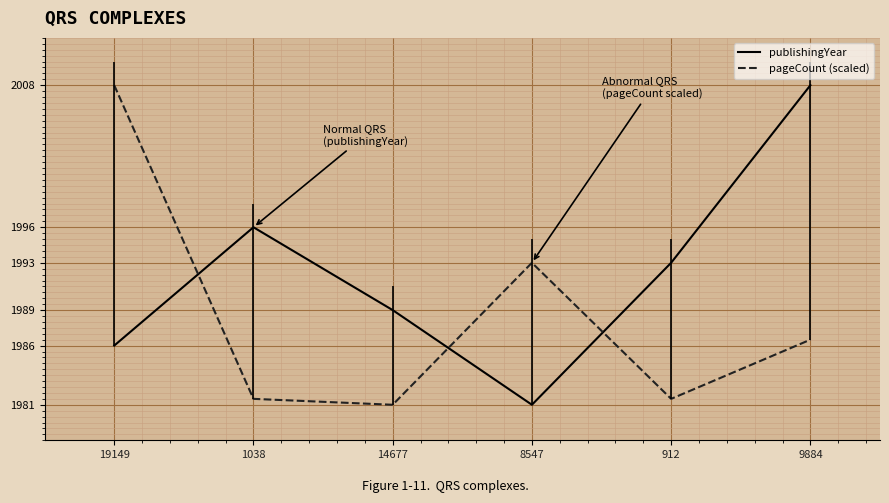

What is the maximum value for publishingYear?

2008.0